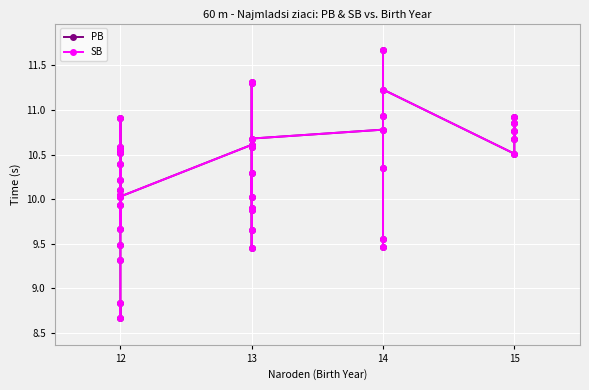

True or false: SB has more than 1 interior local peaks.

True